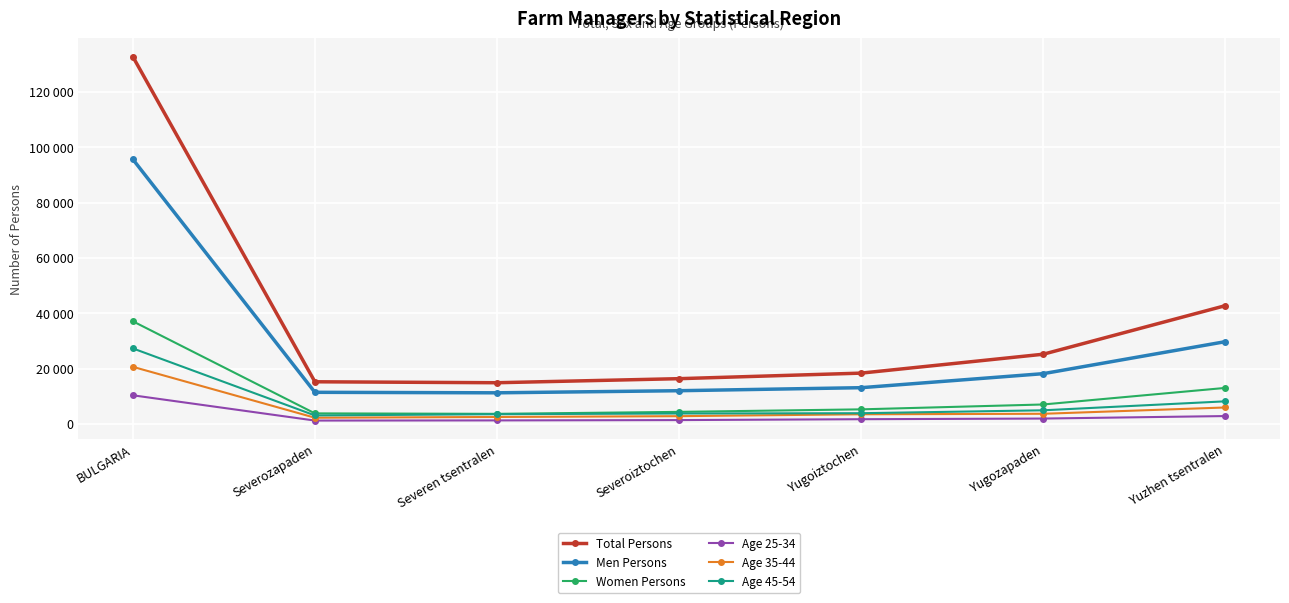

Where is Age 25-34 nearest to the value 5778?

Yuzhen tsentralen